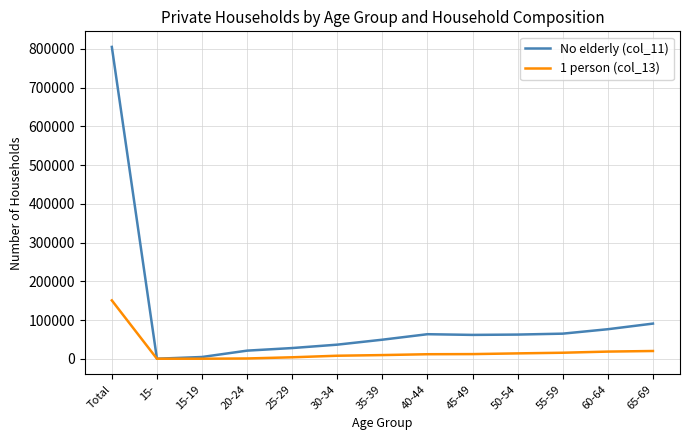

Which series has the widest spread of values?

No elderly (col_11)